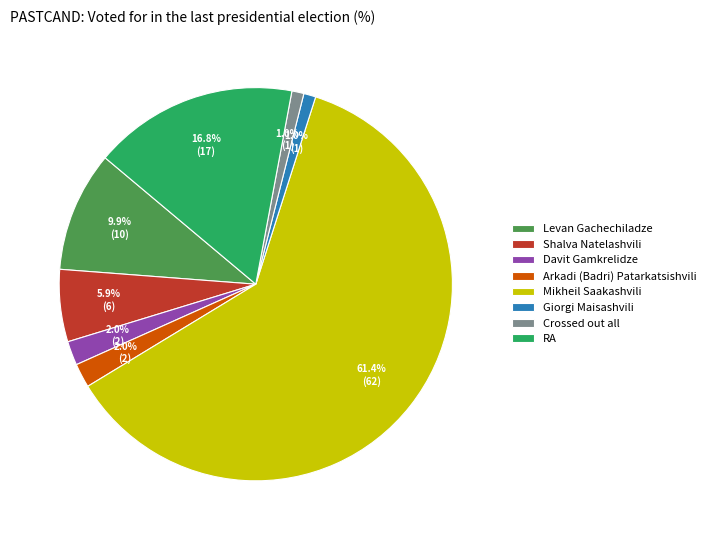

Combined, what portion of the pie is Crossed out all and Shalva Natelashvili?

6.9%